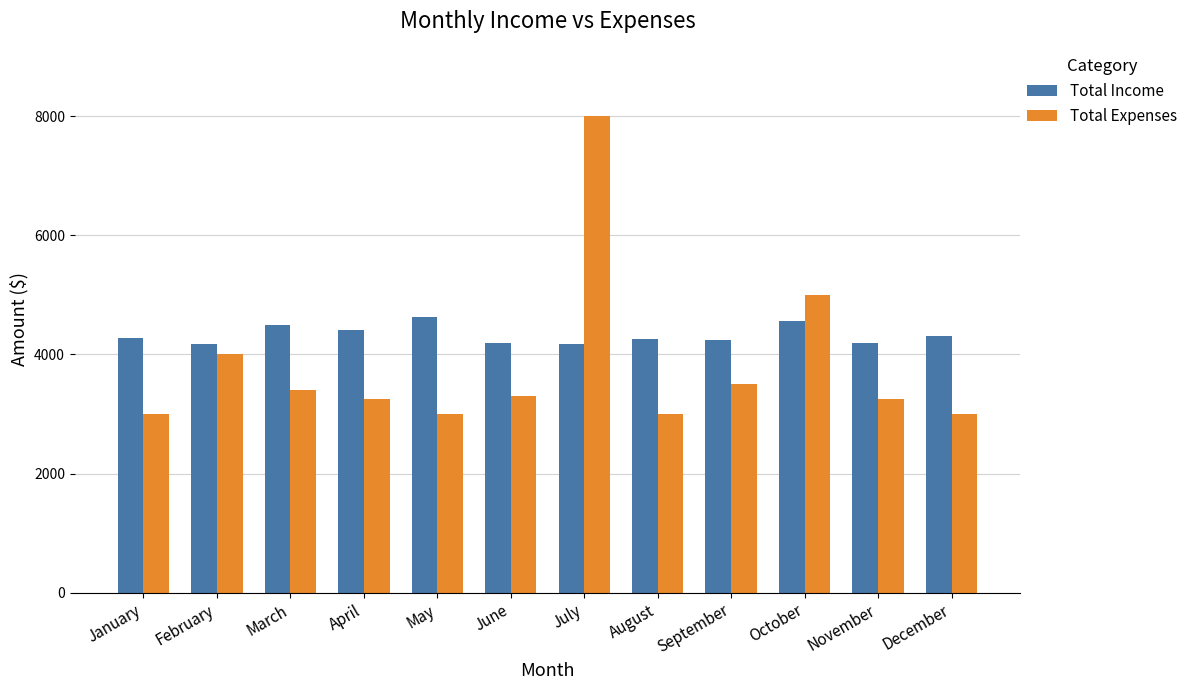

The value of Total Expenses at September is 3500.0. True or false?

True